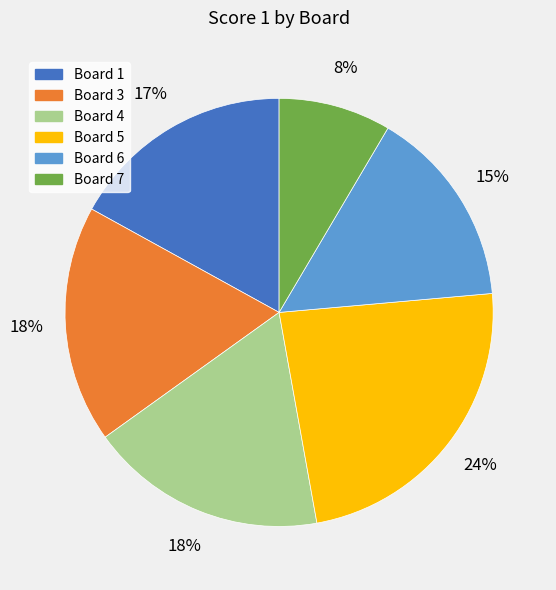

Is there any slice that represents more than half of the pie?

No